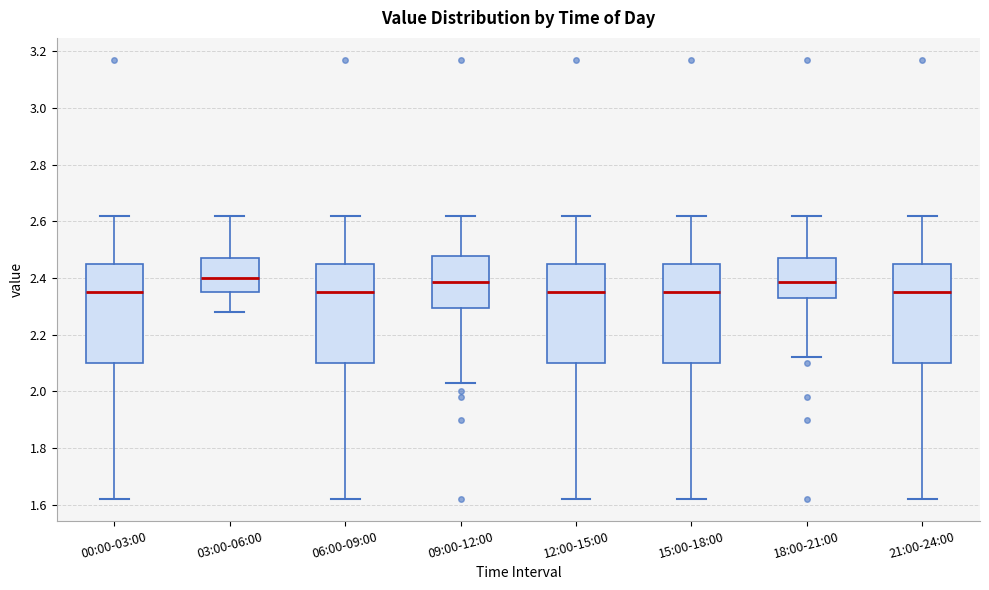

Reading left to right, read every box against the y-axis: the position of its median line, the range the box covers, and the ends of its whiskers. The values are not printed on the chart, so give them approximately, as read against the axis.

00:00-03:00: median 2.36, box 2.10 to 2.46, whiskers 1.62 to 2.62
03:00-06:00: median 2.40, box 2.36 to 2.48, whiskers 2.28 to 2.62
06:00-09:00: median 2.36, box 2.10 to 2.46, whiskers 1.62 to 2.62
09:00-12:00: median 2.38, box 2.30 to 2.48, whiskers 2.04 to 2.62
12:00-15:00: median 2.36, box 2.10 to 2.46, whiskers 1.62 to 2.62
15:00-18:00: median 2.36, box 2.10 to 2.46, whiskers 1.62 to 2.62
18:00-21:00: median 2.38, box 2.34 to 2.48, whiskers 2.12 to 2.62
21:00-24:00: median 2.36, box 2.10 to 2.46, whiskers 1.62 to 2.62